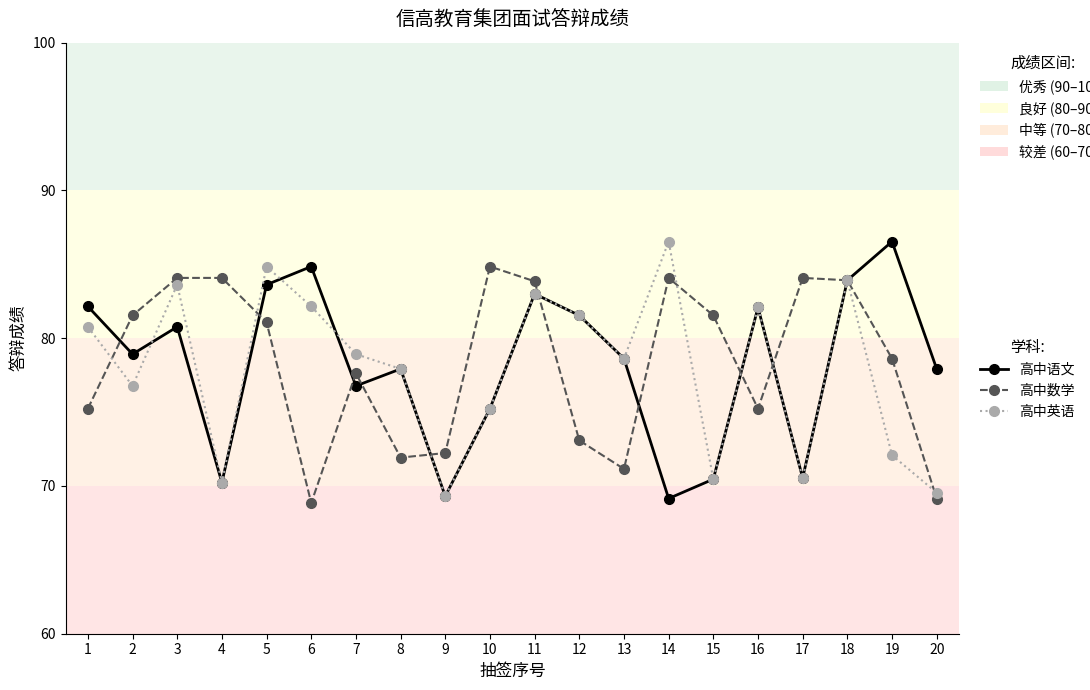

Is it true that 高中英语 equals 103.5 at 7?

False